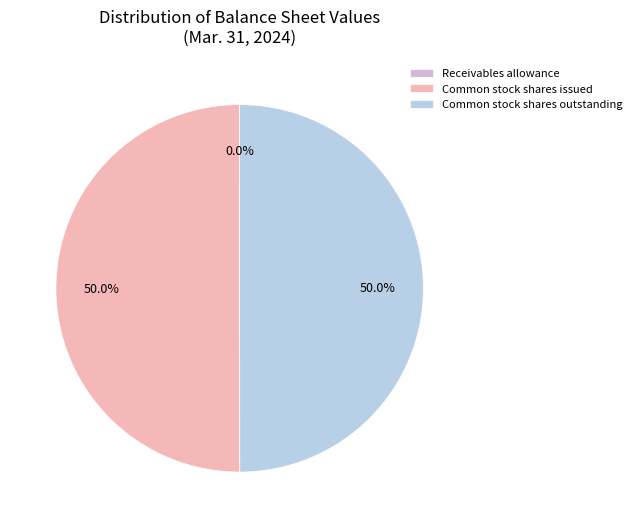

What is the total percentage of Common stock shares outstanding and Common stock shares issued?

100.0%